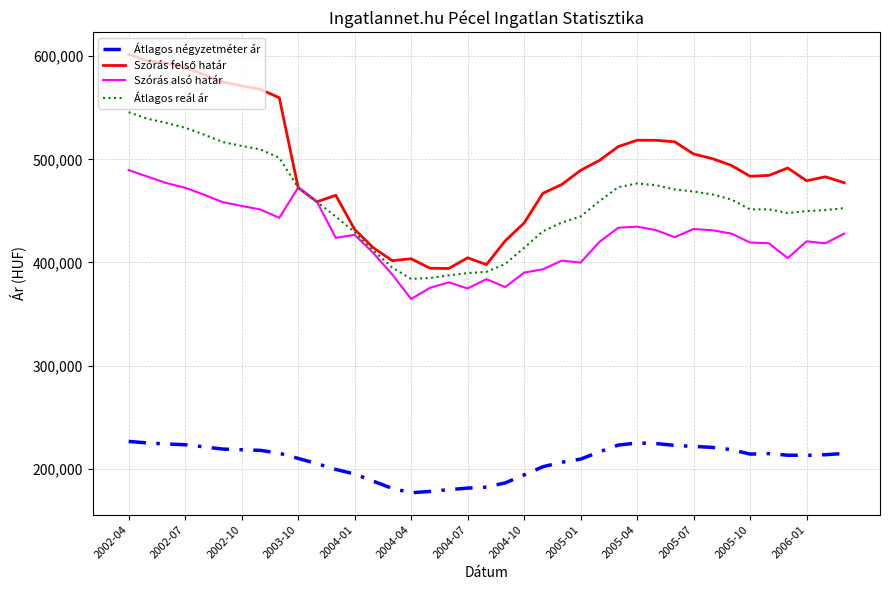

How many lines are shown in the chart?

4